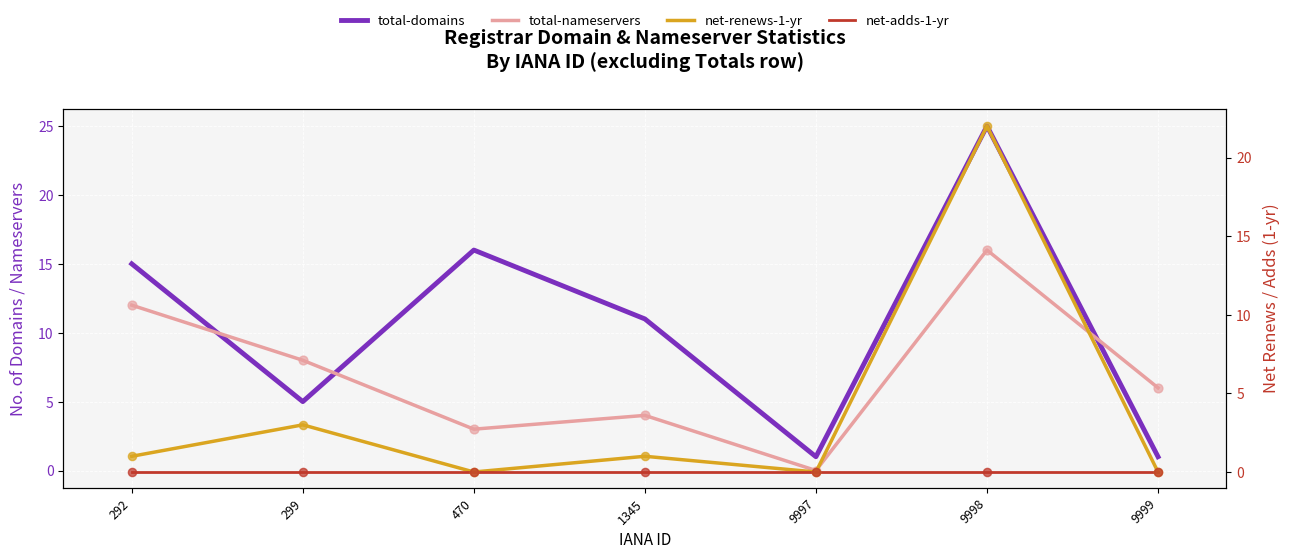

Which series has the largest Y range (max minus min)?

total-domains